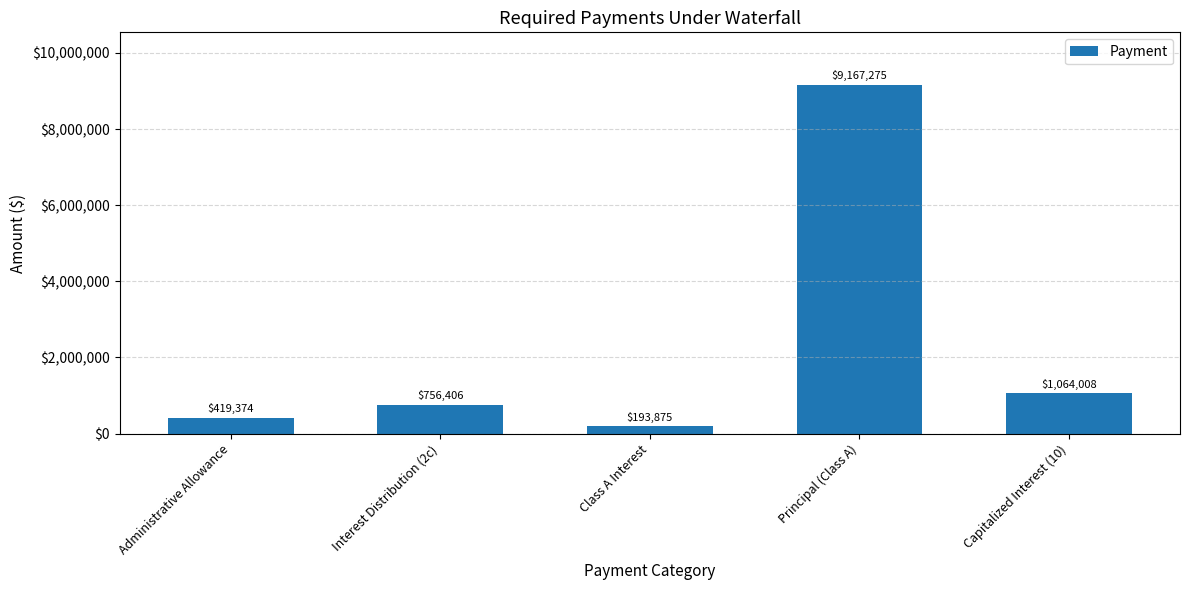

How many values are below 756406?

2